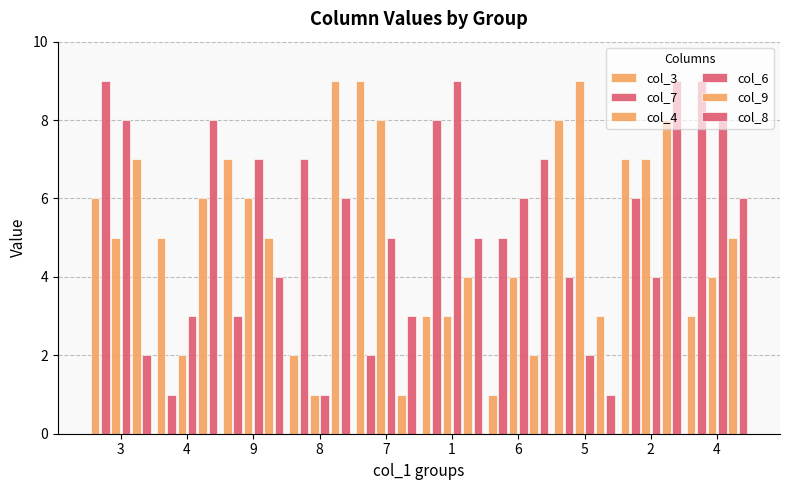

What is the lowest value of the col_7 series?

1